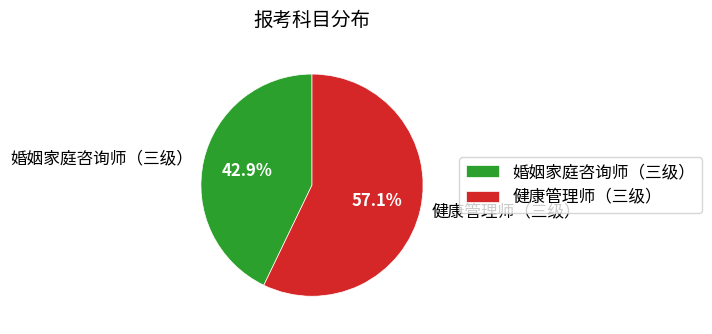

Which category has the biggest portion of the pie?

健康管理师（三级）